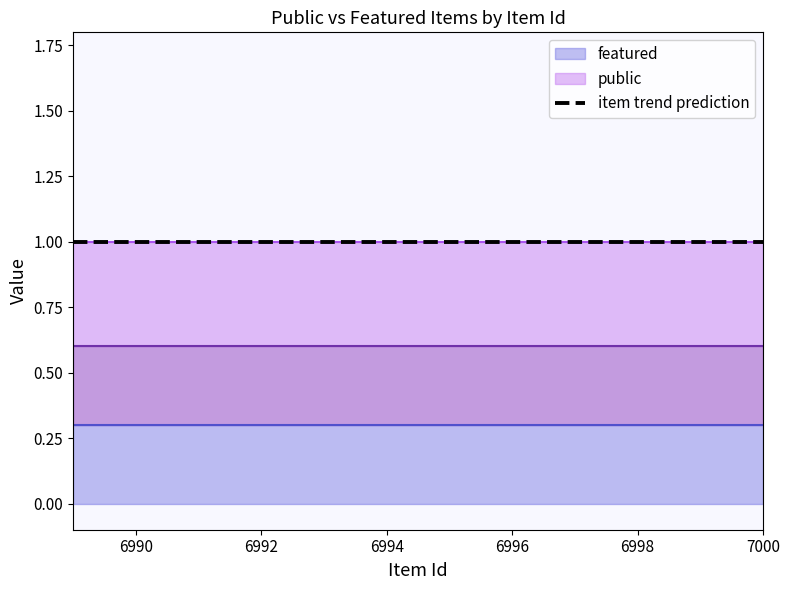

True or false: featured and public intersect in this chart.

False